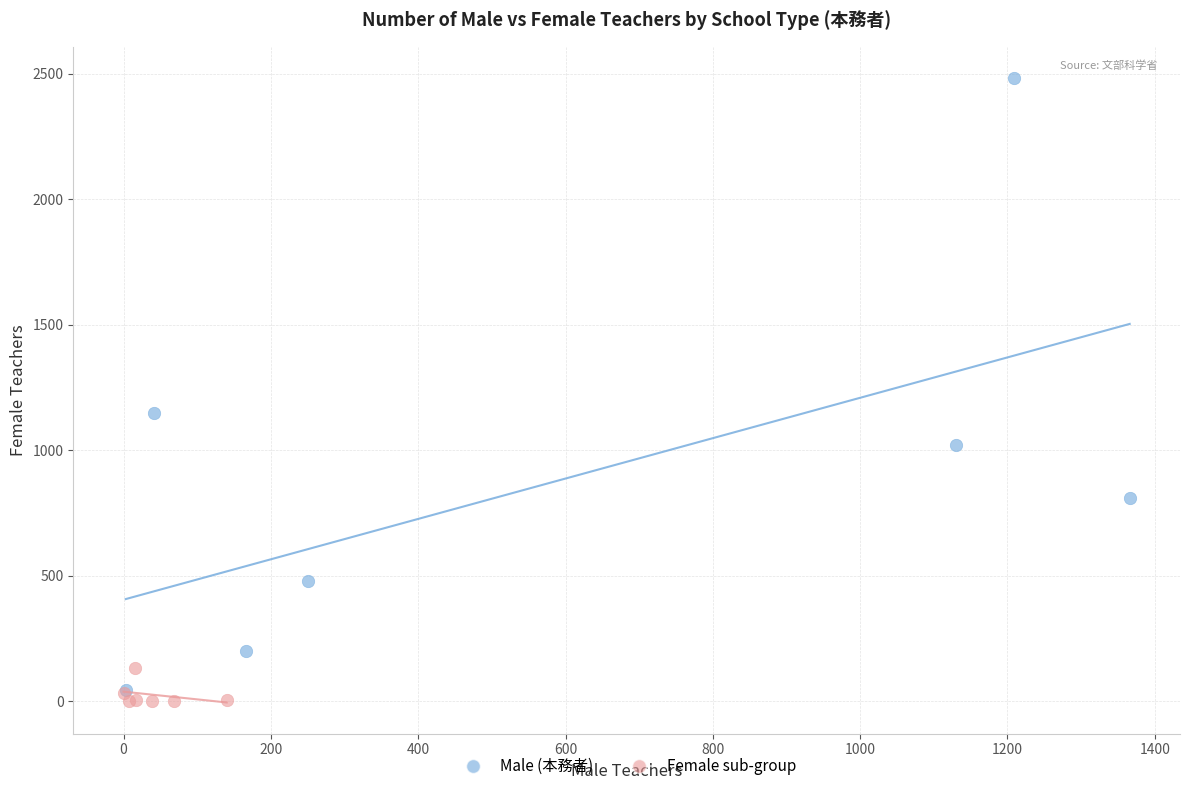

Which series has the widest spread of Y values?

Male (本務者)